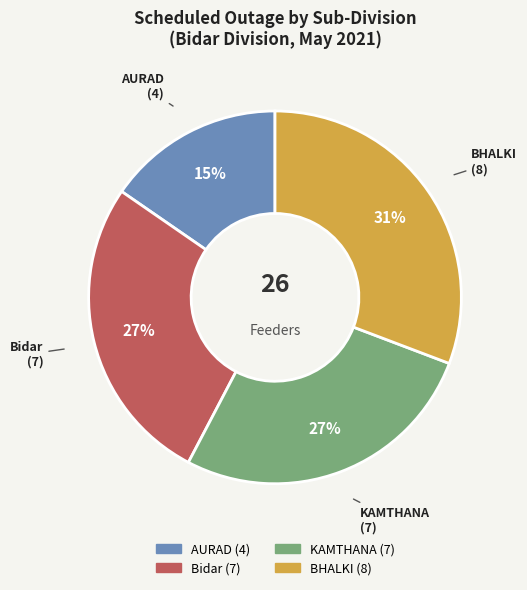

Is Bidar the majority of the pie?

No